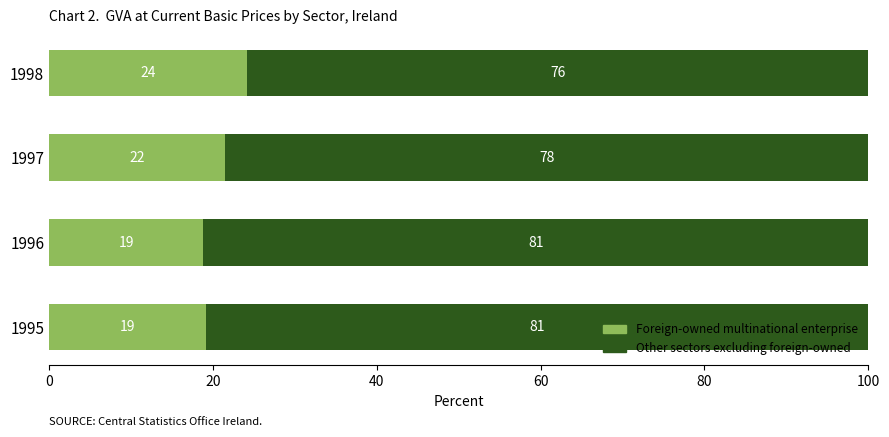

What are all the series names shown in the legend?

Foreign-owned multinational enterprise, Other sectors excluding foreign-owned